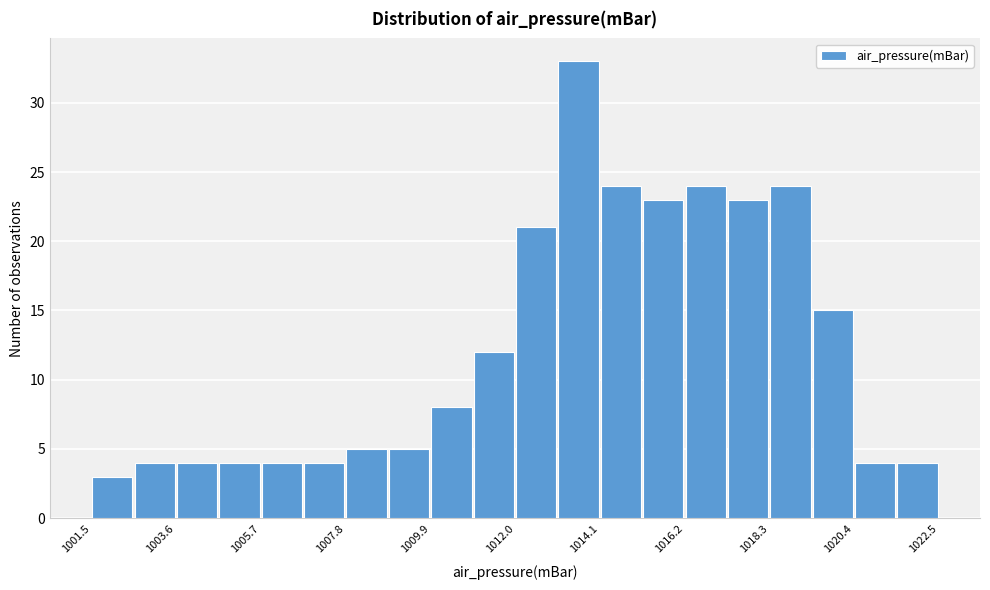

Around what value on the x-axis is the tallest bar? Give the approximate position of its centre, as read against the axis.

1013.5